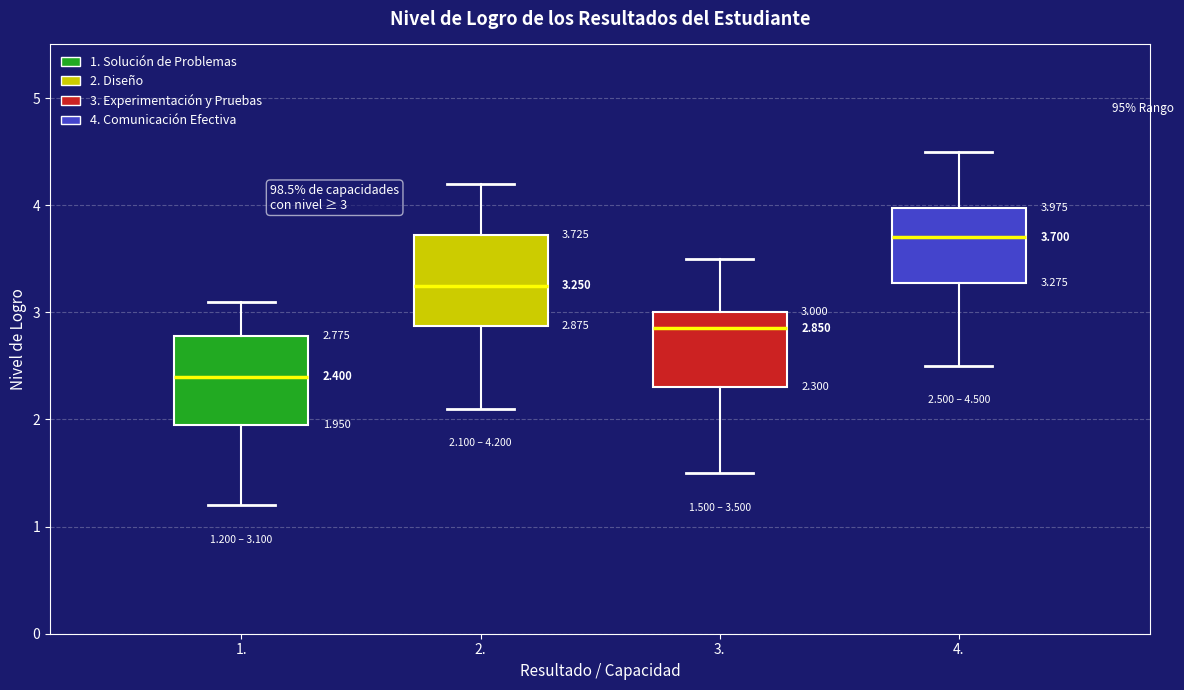

Which box's median line is the lowest?

1.